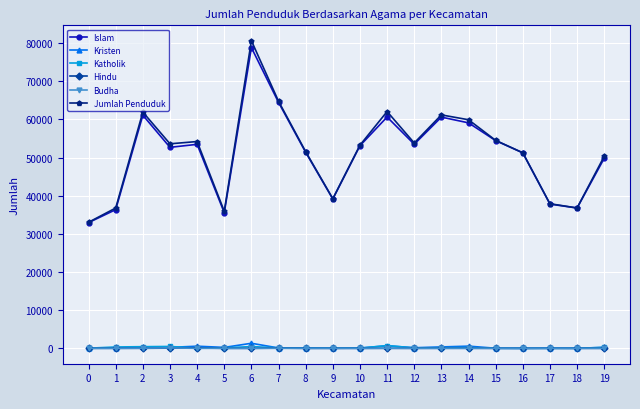

What is the highest value of the Budha series?

113